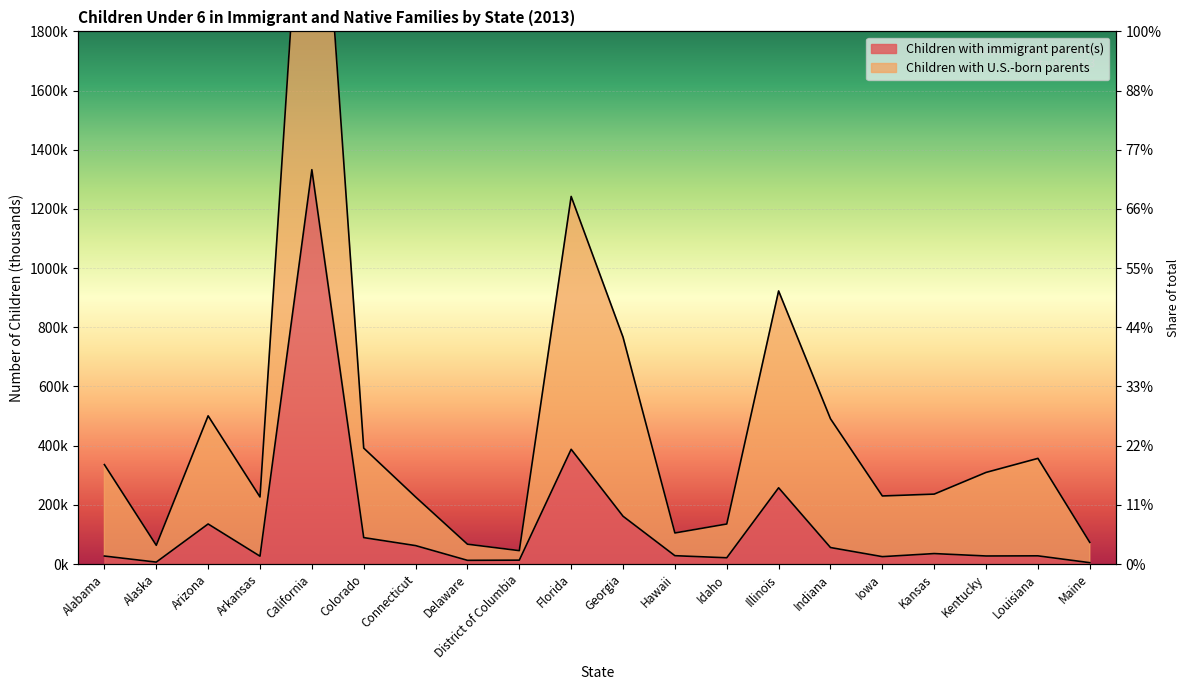

Read the Children with immigrant parent(s) value at Georgia.

161477